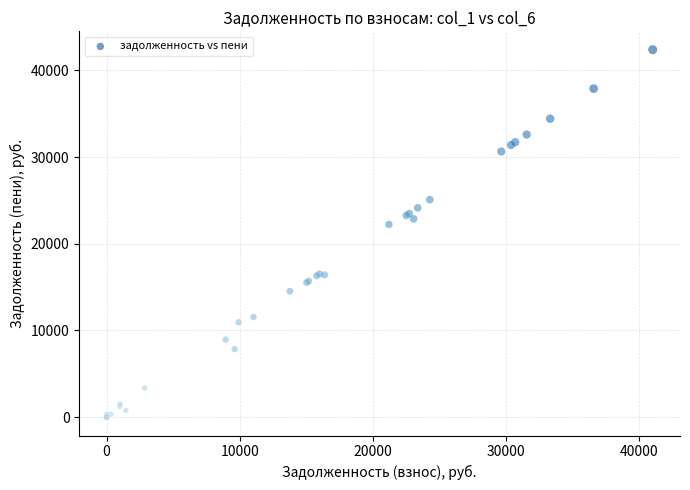

What Y value in the scatter plot is closest to 21192?

22229.7